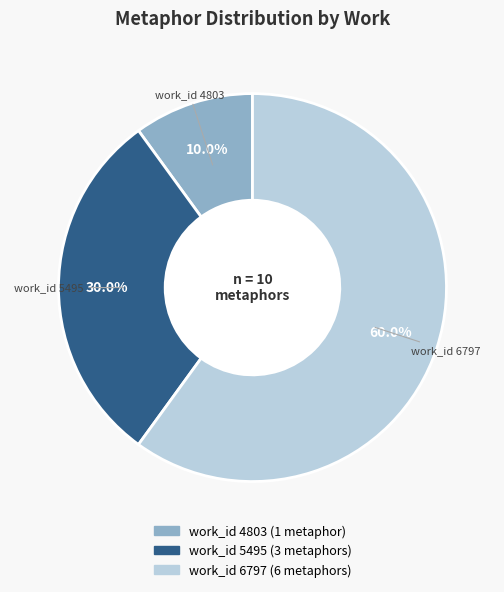

Is work_id 4803 the majority of the pie?

No